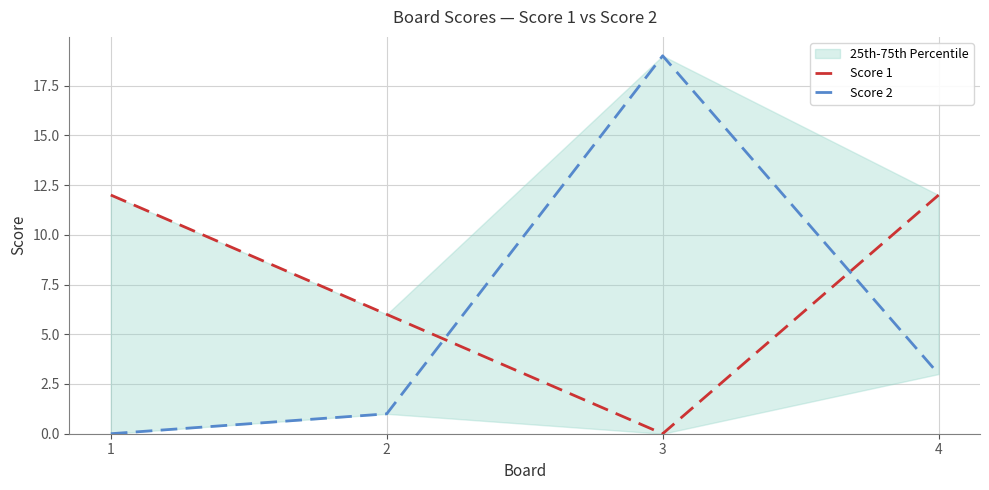

What is the total value across all series at 2?

7